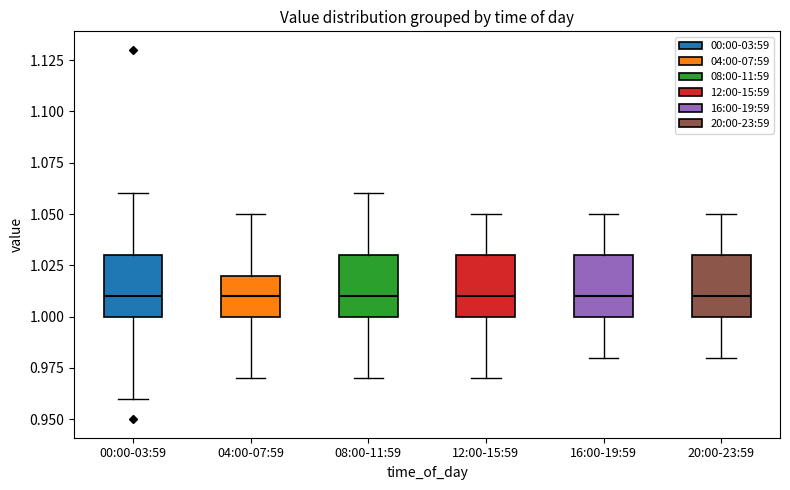

Where does the upper whisker of the box for 00:00-03:59 end on the y-axis? The values are not printed on the chart, so give them approximately, as read against the axis.

1.06